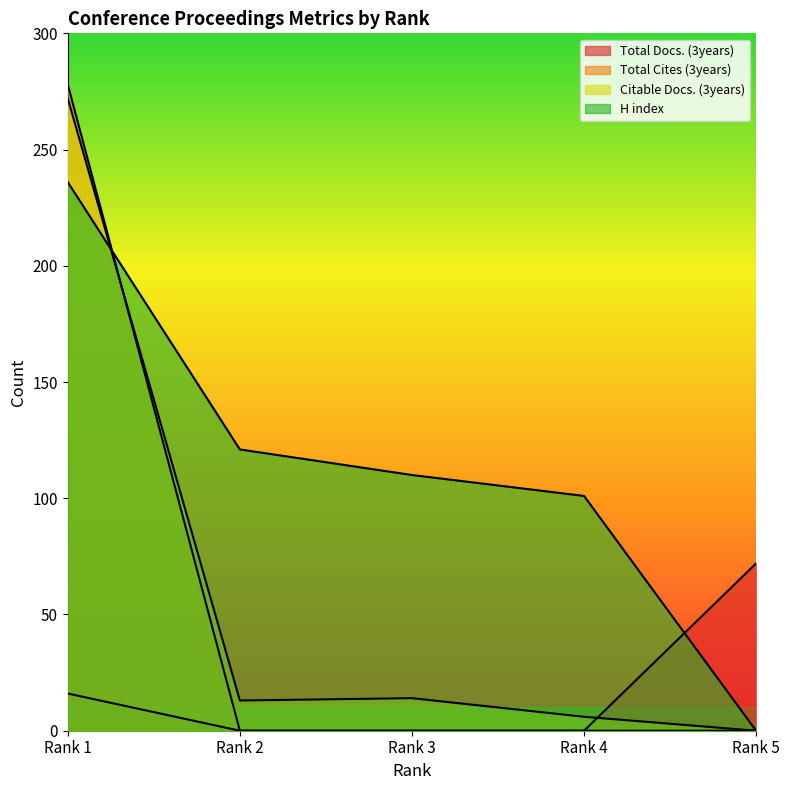

True or false: Total Cites (3years) has more than 1 points higher than both neighbors.

False